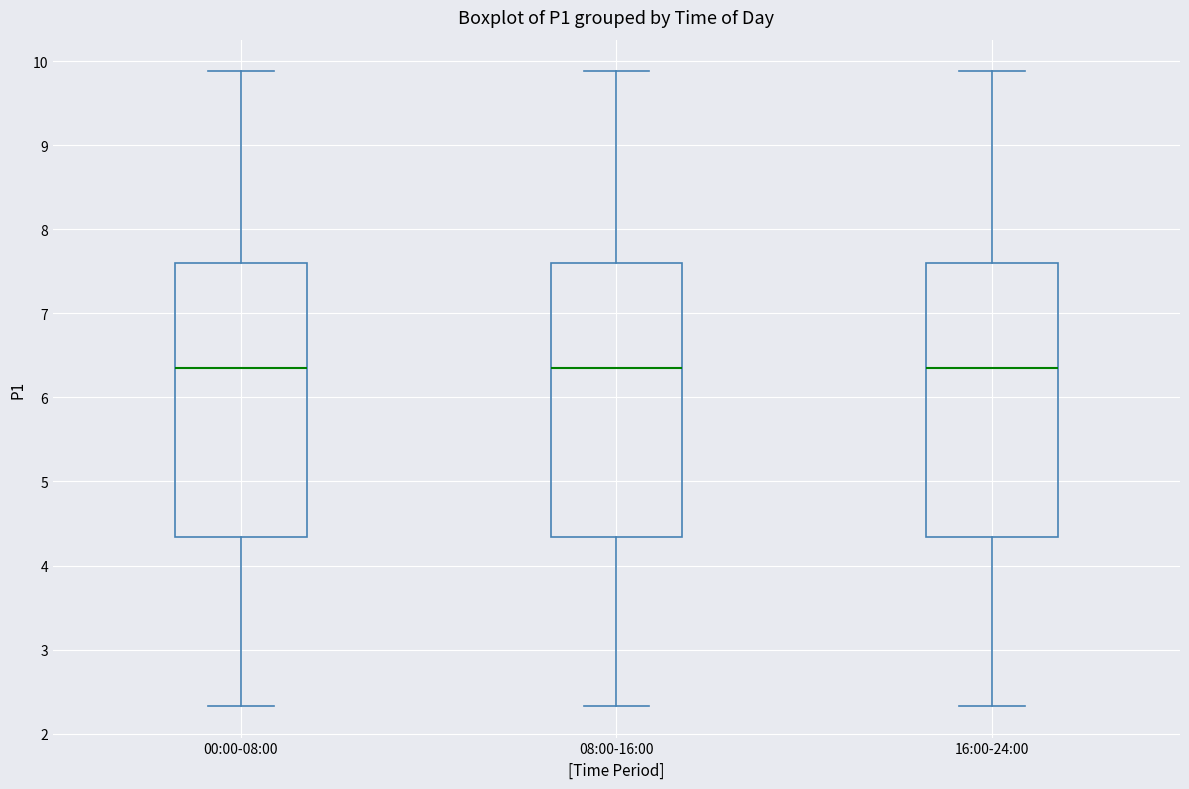

Reading left to right, read every box against the y-axis: the position of its median line, the range the box covers, and the ends of its whiskers. The values are not printed on the chart, so give them approximately, as read against the axis.

00:00-08:00: median 6.4, box 4.3 to 7.6, whiskers 2.3 to 9.9
08:00-16:00: median 6.4, box 4.3 to 7.6, whiskers 2.3 to 9.9
16:00-24:00: median 6.4, box 4.3 to 7.6, whiskers 2.3 to 9.9